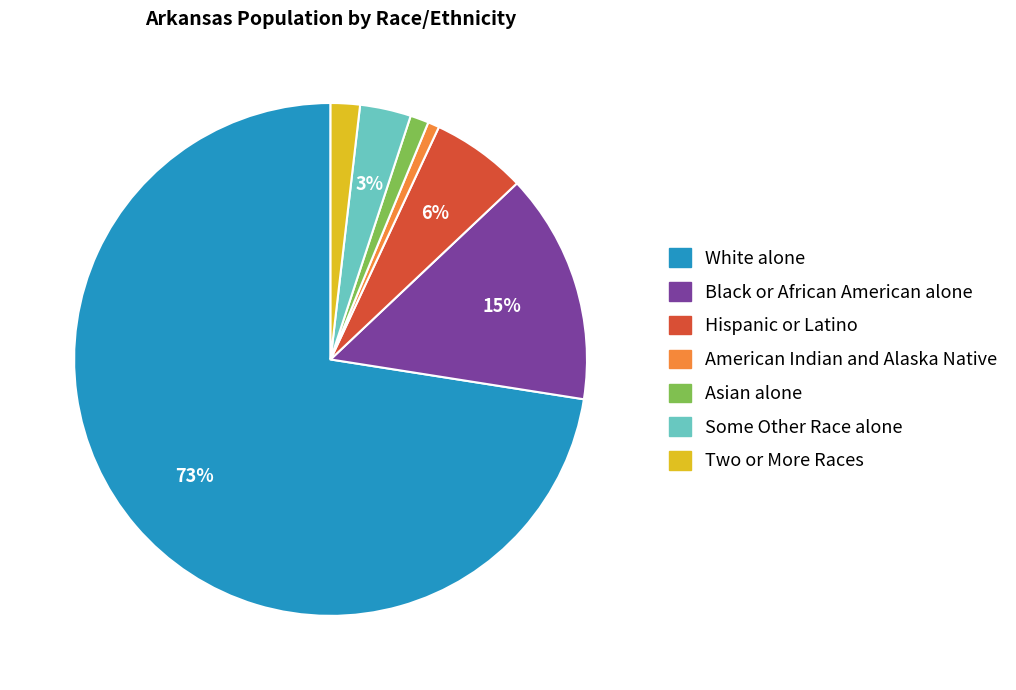

Which slice is the largest?

White alone